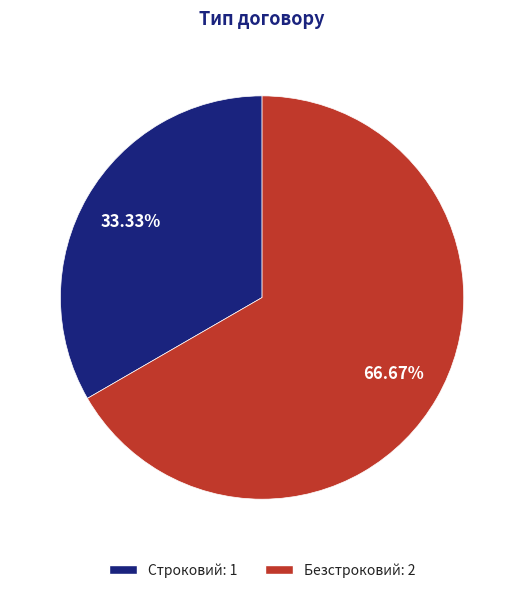

To the nearest percent, what portion does Строковий represent?

33%